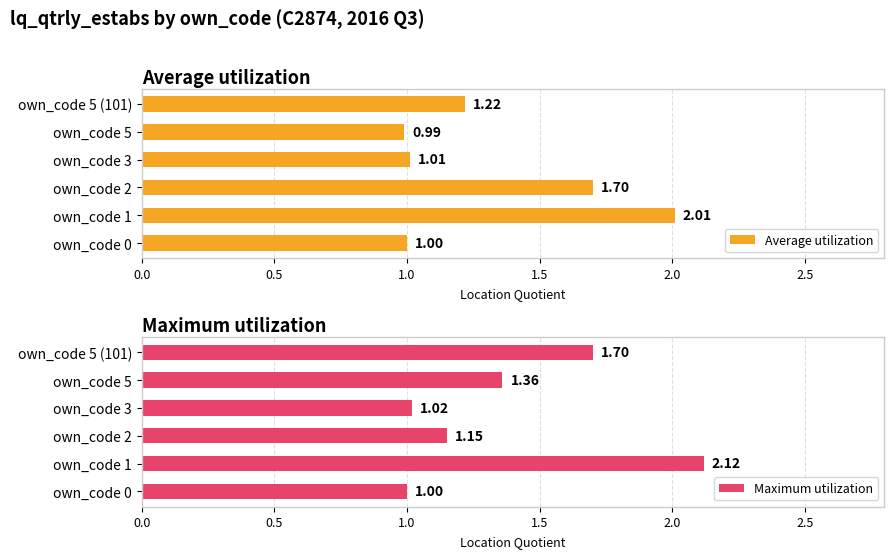

What are all the series names shown in the legend?

Average utilization, Maximum utilization